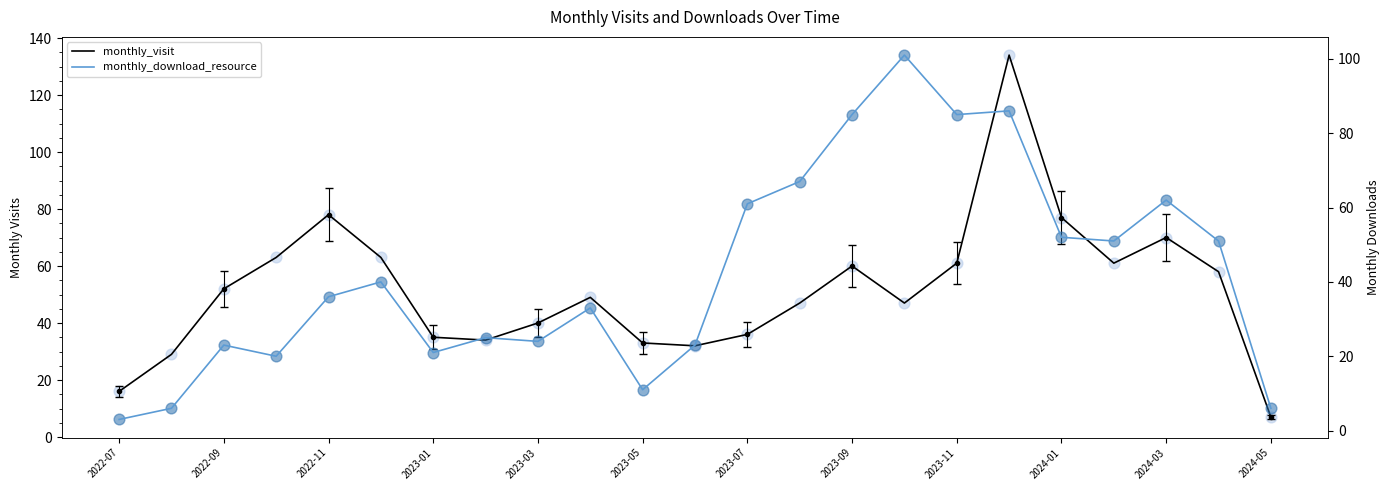

What are all the series names shown in the legend?

monthly_visit, monthly_download_resource